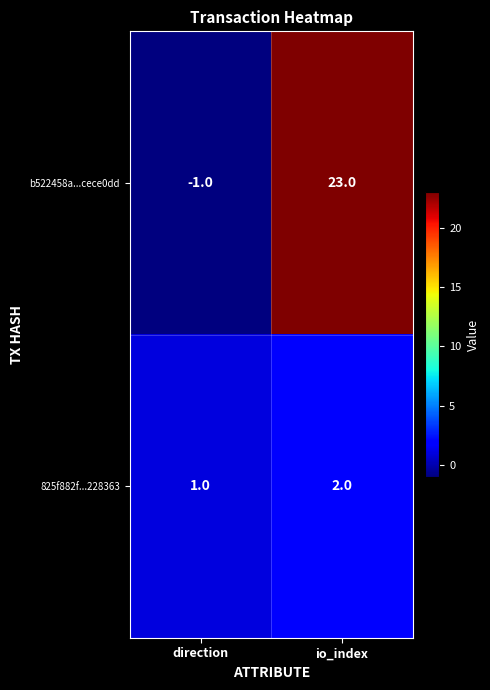

Where is b522458a...cece0dd nearest to the value 11?

direction